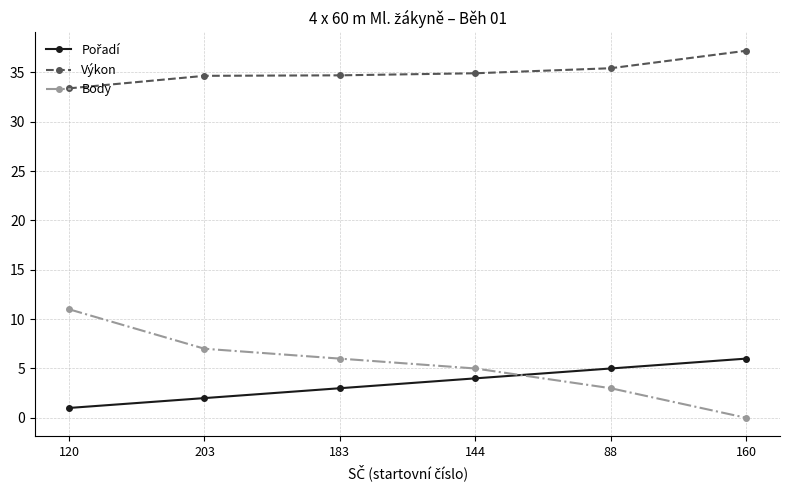

The value of Body at 120 is 18.2. True or false?

False